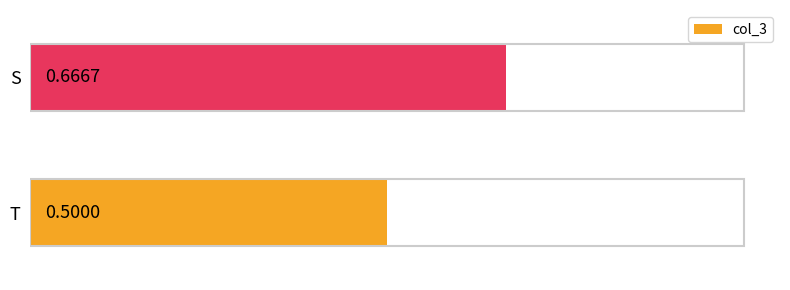

Which has a higher value, S or T?

S